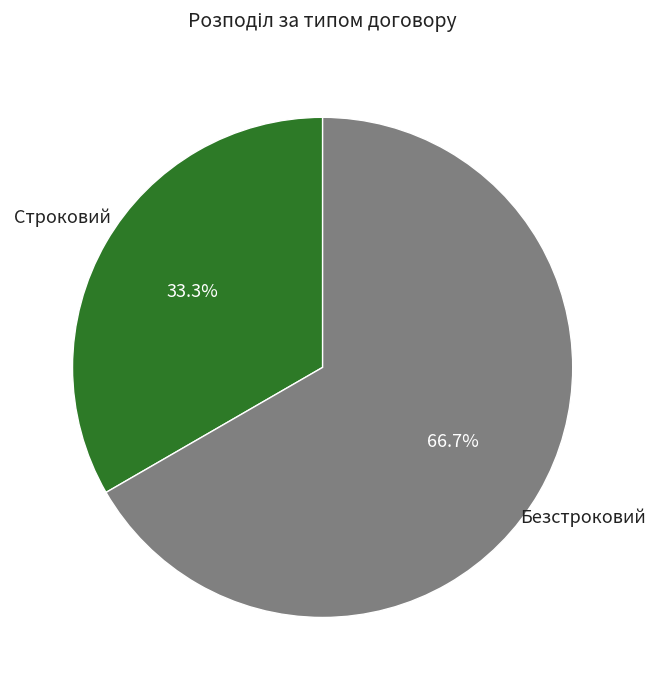

What is the largest slice in the pie chart?

Безстроковий